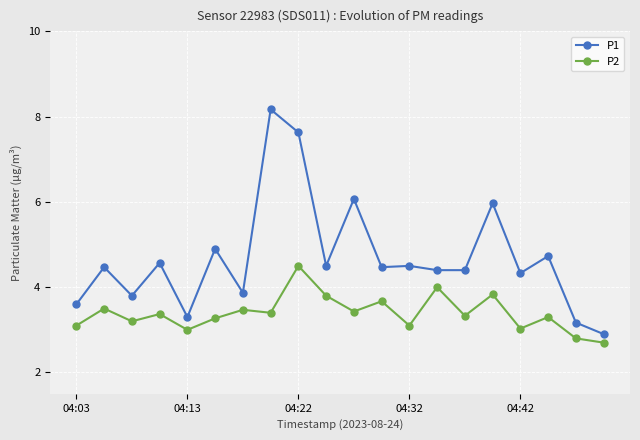

What is the difference between the second highest and second lowest values in the P1 series?

4.5